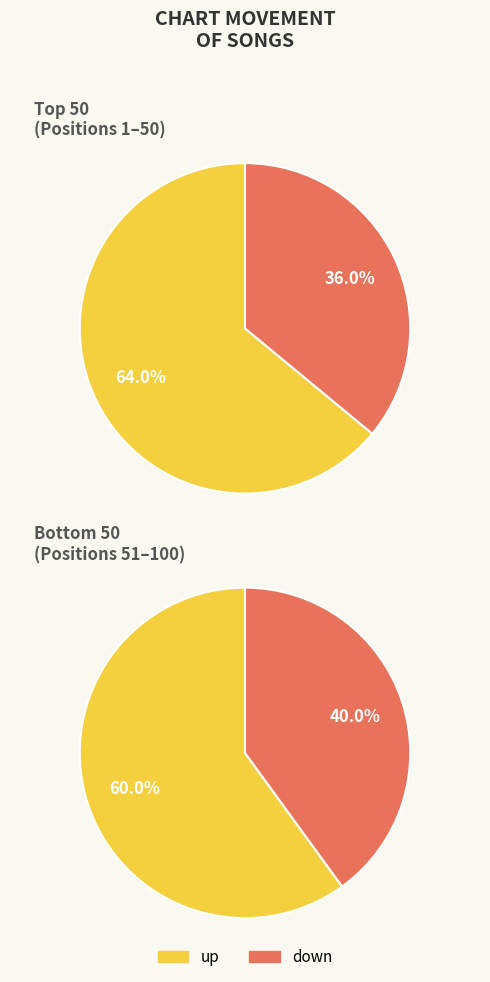

What percentage is the up slice, to the nearest percent?

62%